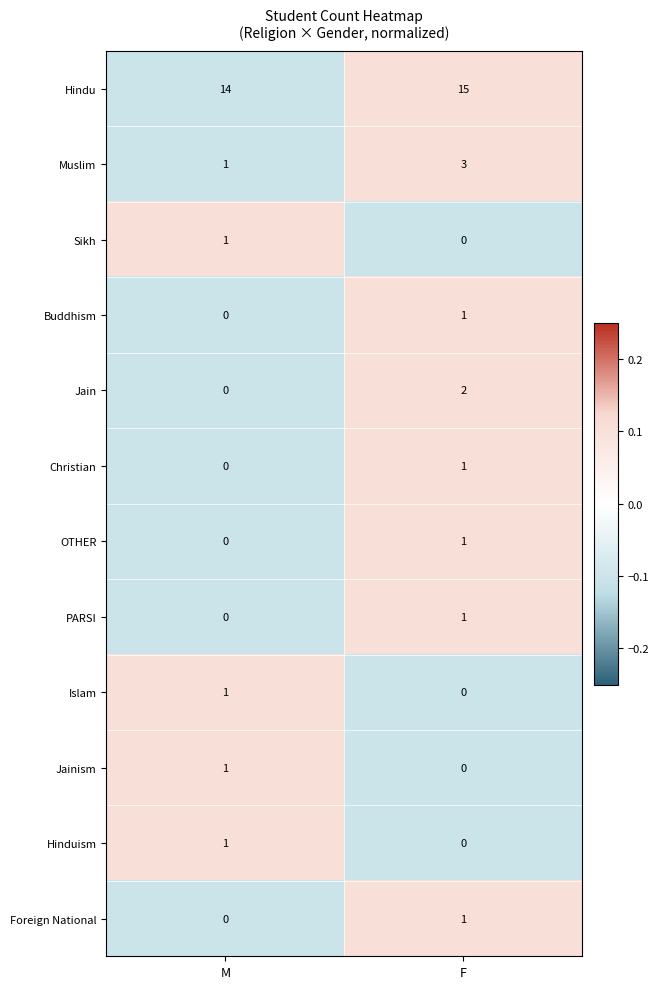

Reading right to left, extract all data points from this chart.

Hindu: 15	14
Muslim: 3	1
Sikh: 0	1
Buddhism: 1	0
Jain: 2	0
Christian: 1	0
OTHER: 1	0
PARSI: 1	0
Islam: 0	1
Jainism: 0	1
Hinduism: 0	1
Foreign National: 1	0